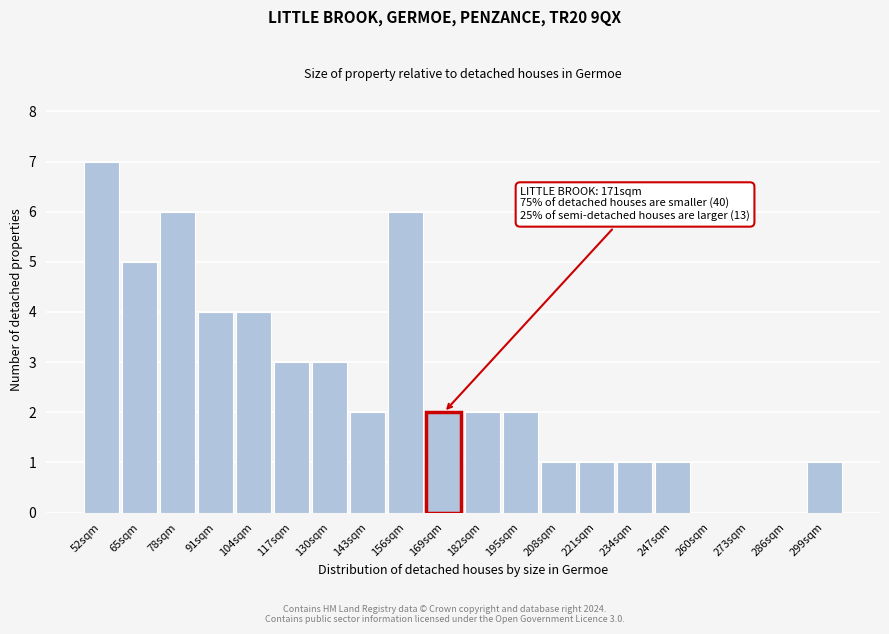

Reading left to right, list all the values displayed in this chart.

52sqm=7	65sqm=5	78sqm=6	91sqm=4	104sqm=4	117sqm=3	130sqm=3	143sqm=2	156sqm=6	169sqm=2	182sqm=2	195sqm=2	208sqm=1	221sqm=1	234sqm=1	247sqm=1	260sqm=0	273sqm=0	286sqm=0	299sqm=1